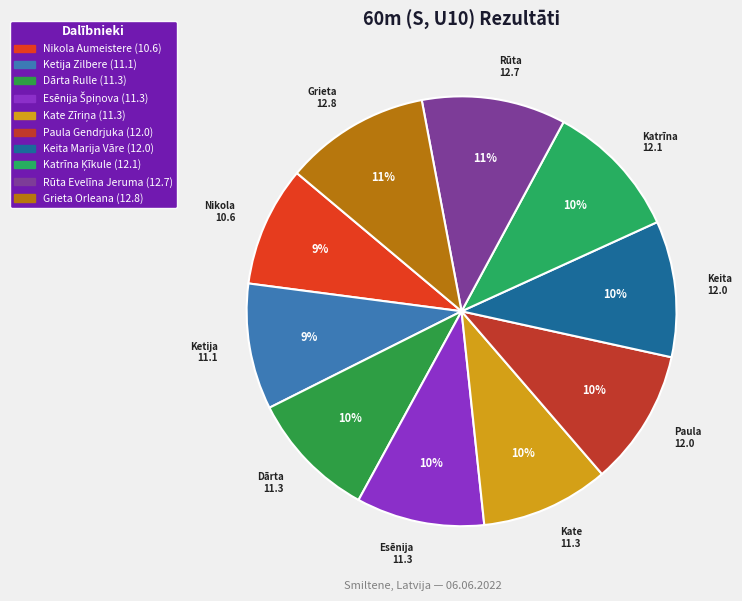

Combined, do Kate 11.3 and Nikola 10.6 account for over 50%?

No